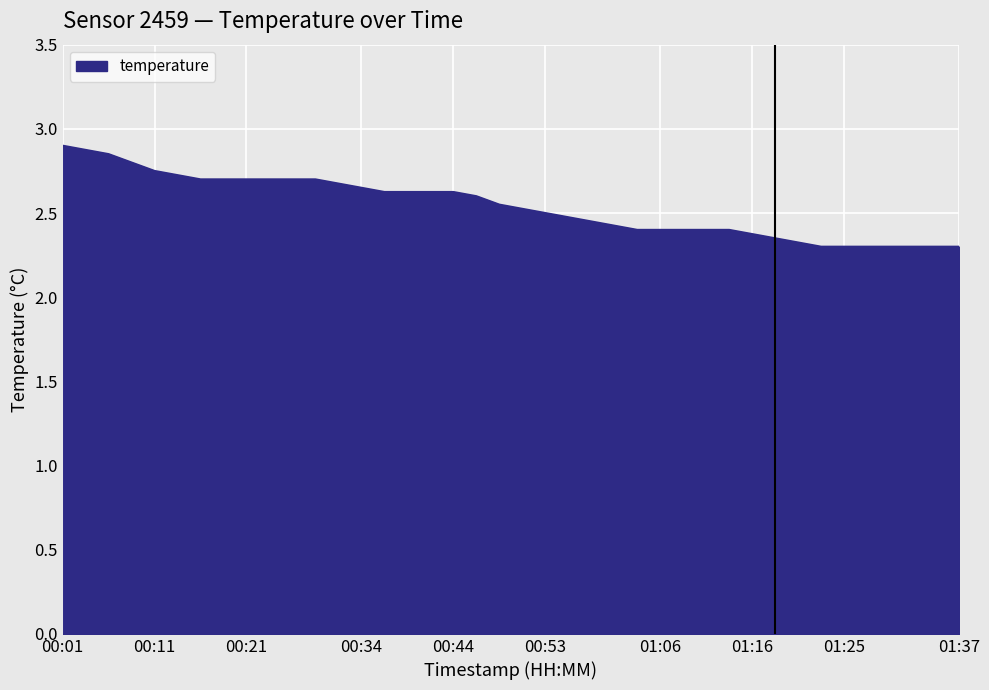

What is the smallest value displayed?

2.3